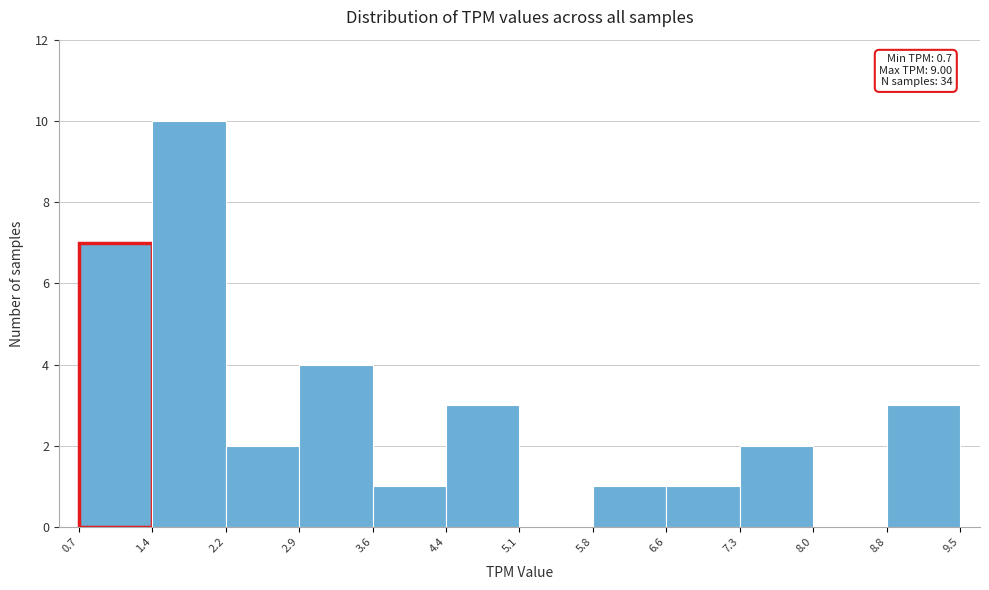

Over which range of the x-axis is the bar tallest?

1.4 to 2.2